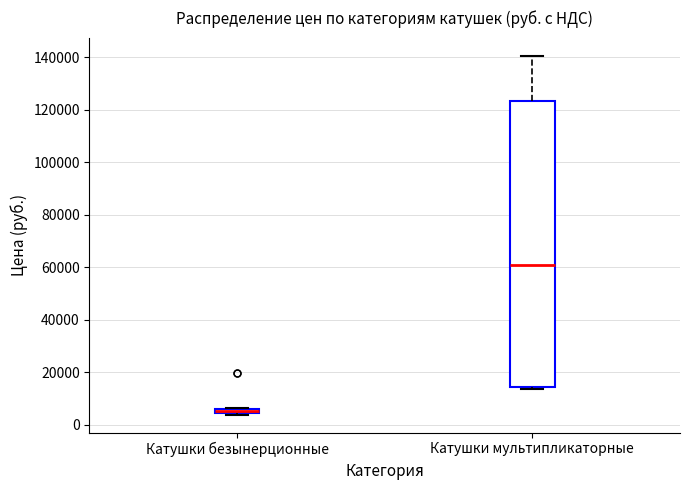

Which box's median line is the lowest?

Катушки безынерционные